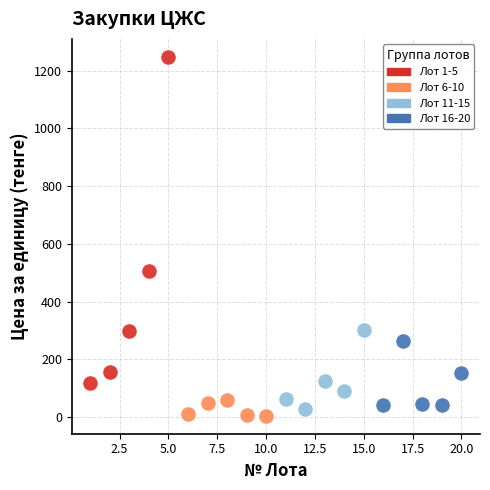

Which series contains the highest Y value?

Лот 1-5